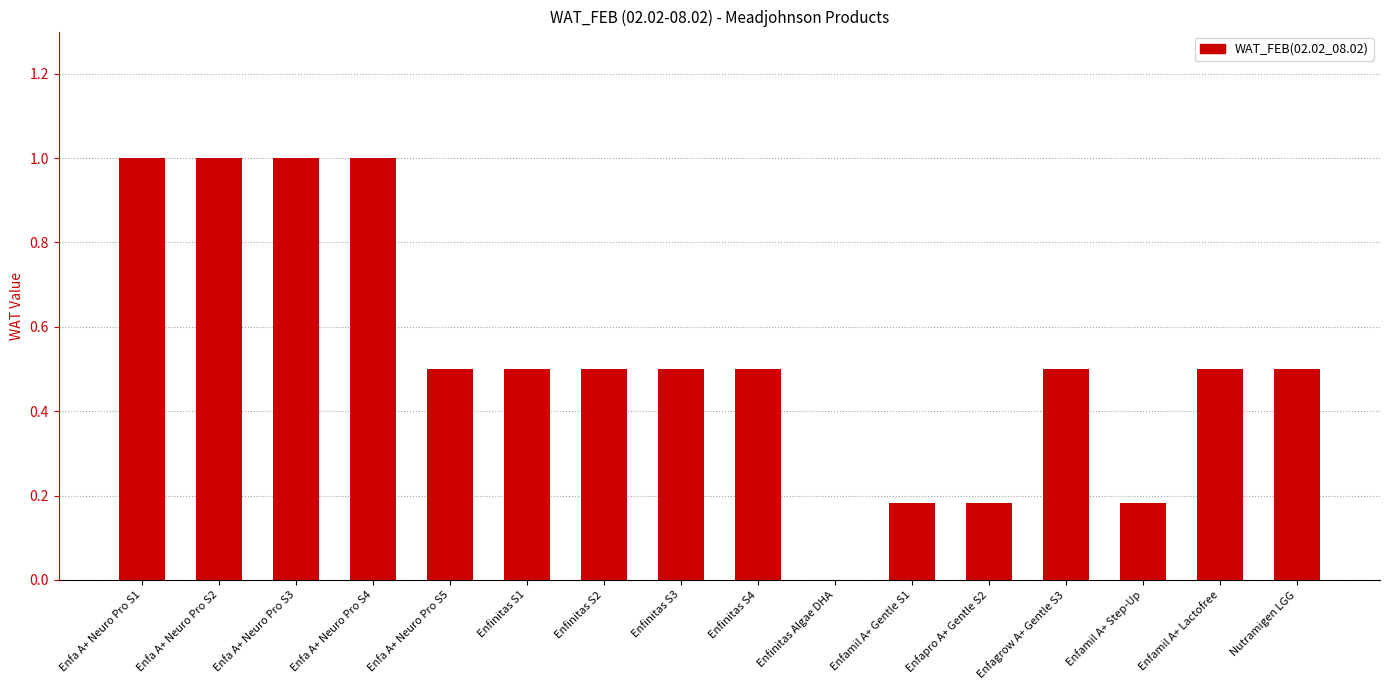

What is the sum of all values?

8.5